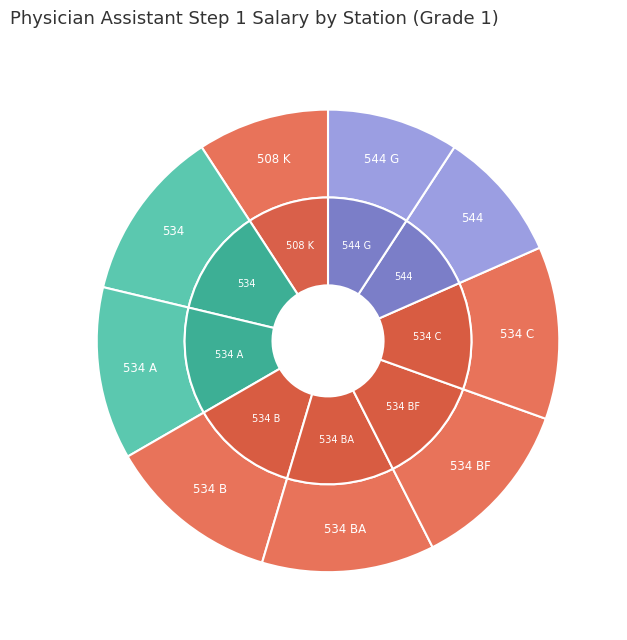

Rank the categories by value from highest to lowest.

534, 534 A, 534 B, 534 BA, 534 BF, 534 C, 508 K, 544, 544 G